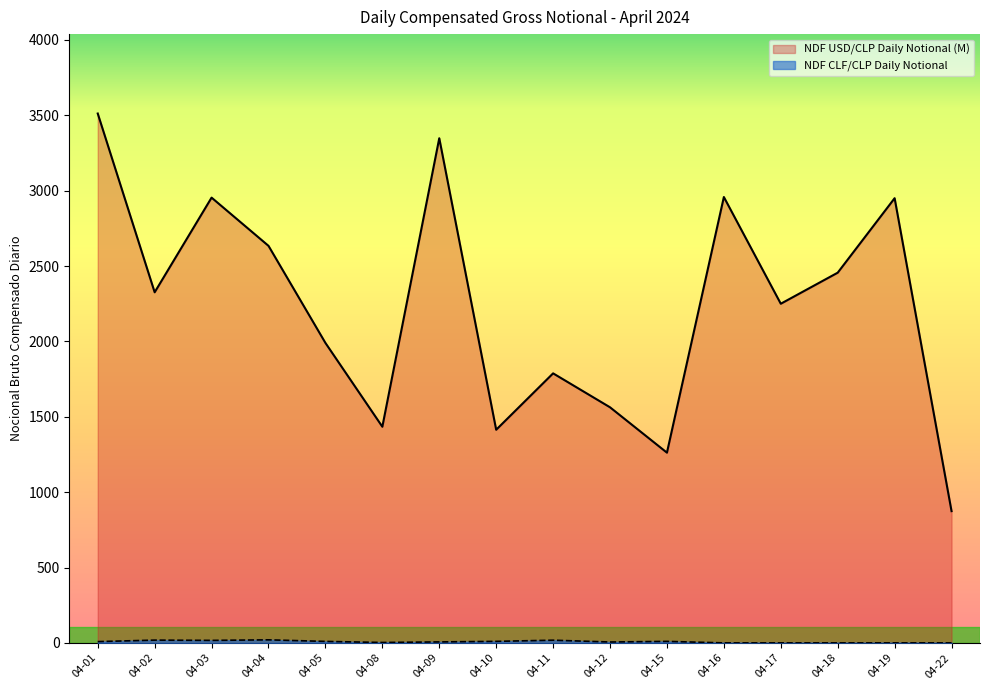

The value of NDF USD/CLP Daily Notional (M) at 04-05 is 1990.0. True or false?

True